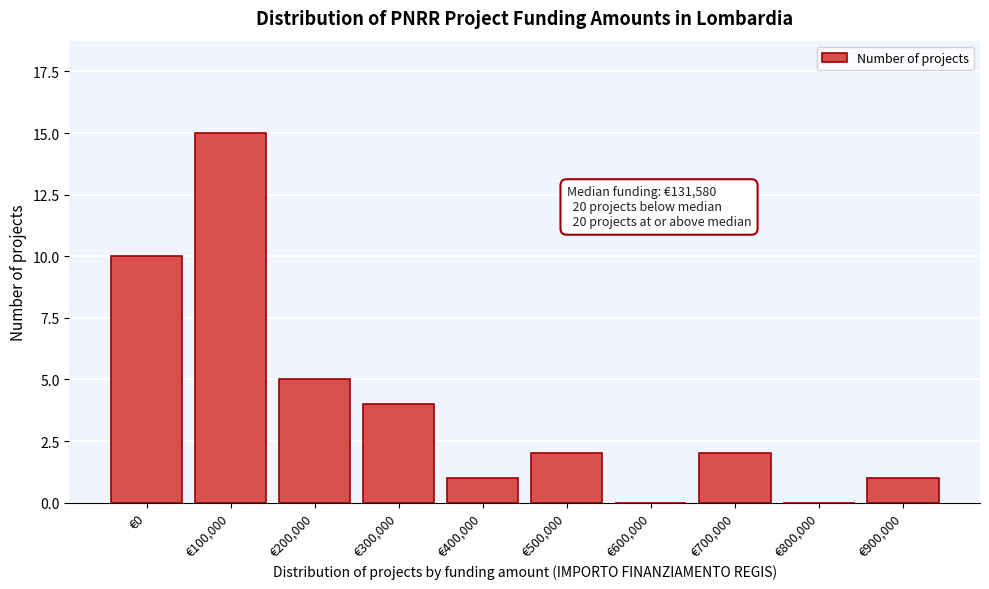

Reading left to right, extract all data points from this chart.

€0=10	€100,000=15	€200,000=5	€300,000=4	€400,000=1	€500,000=2	€600,000=0	€700,000=2	€800,000=0	€900,000=1